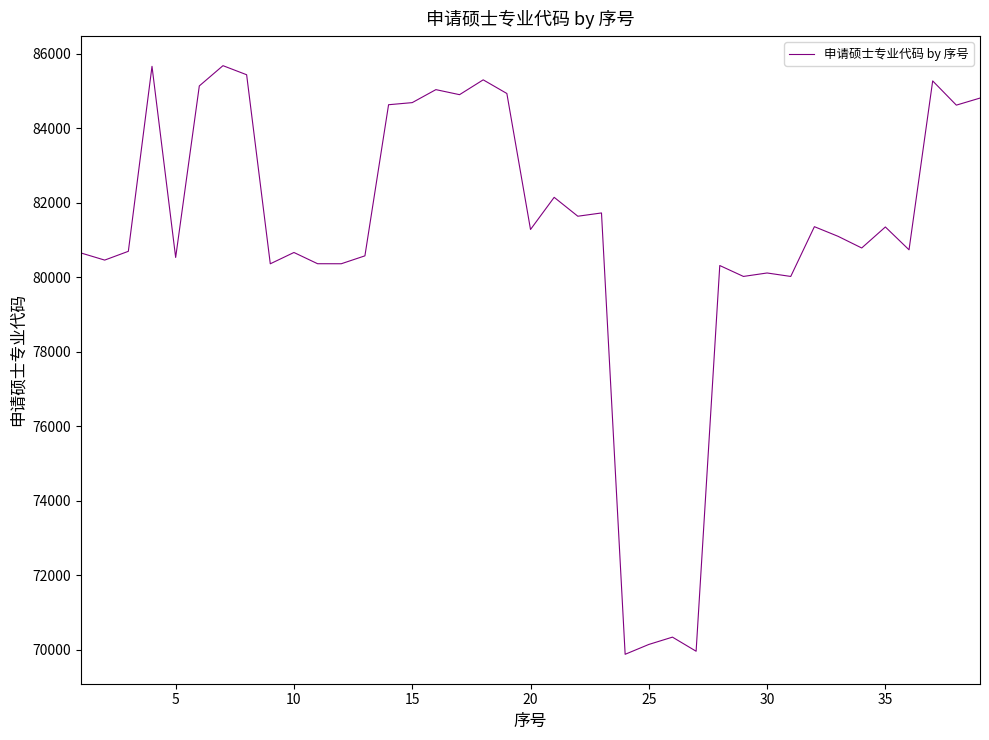

What is the difference between the maximum and minimum values?

15804.2